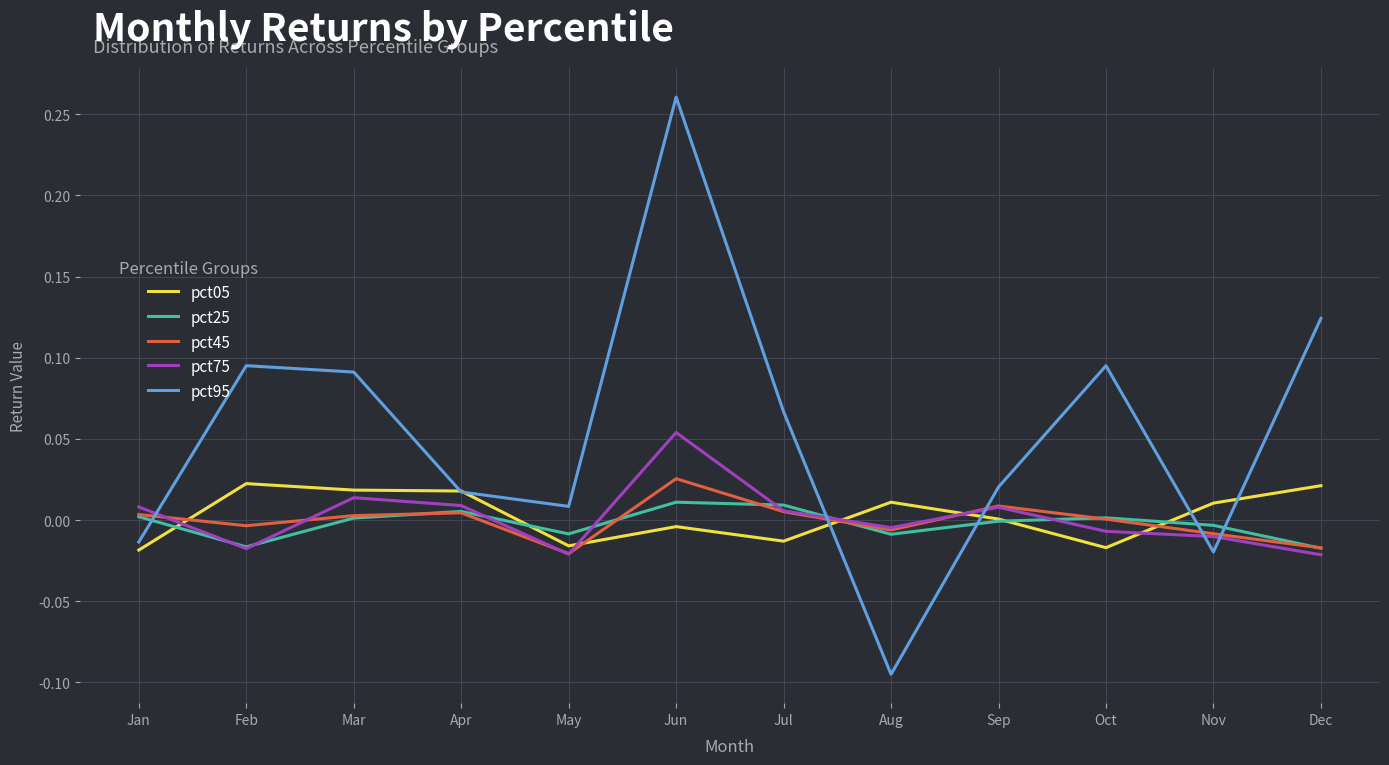

At which category is the sum across all series the highest?

Jun